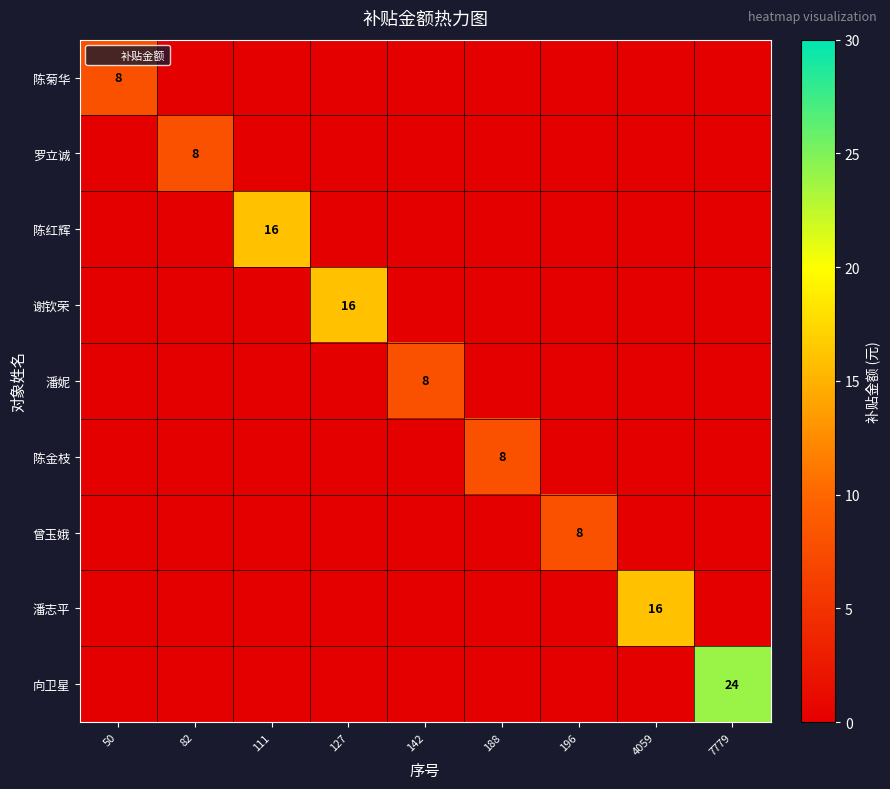

True or false: 潘志平 has a value of -9 at 50.

False